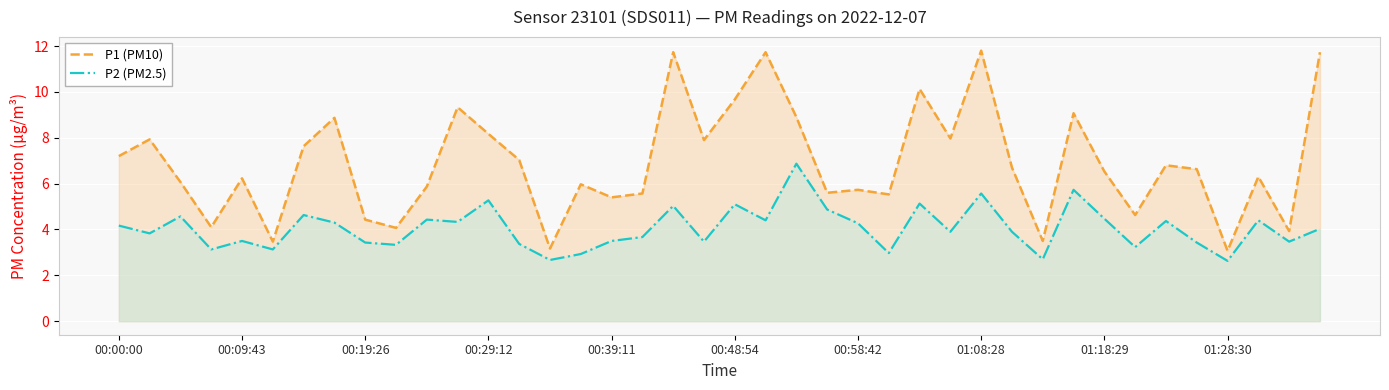

What is the difference between the maximum and minimum values in the P1 (PM10) series?

8.7